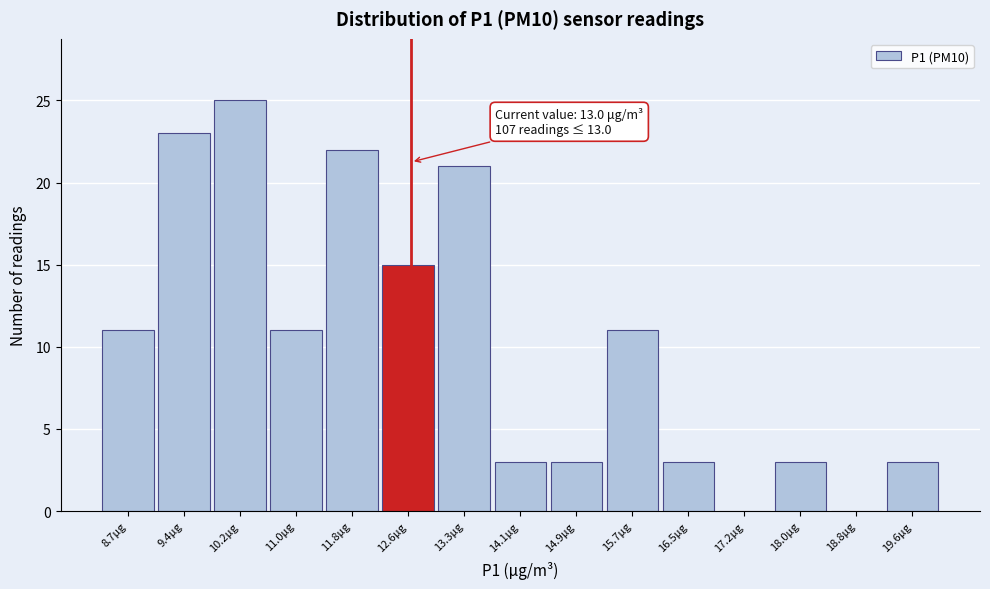

Reading left to right, transcribe all the data shown in this chart.

8.7μg=11	9.4μg=23	10.2μg=25	11.0μg=11	11.8μg=22	12.6μg=15	13.3μg=21	14.1μg=3	14.9μg=3	15.7μg=11	16.5μg=3	17.2μg=0	18.0μg=3	18.8μg=0	19.6μg=3